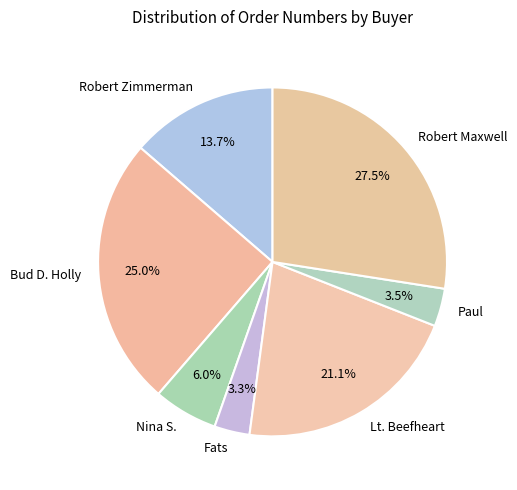

Count the number of slices in the pie.

7